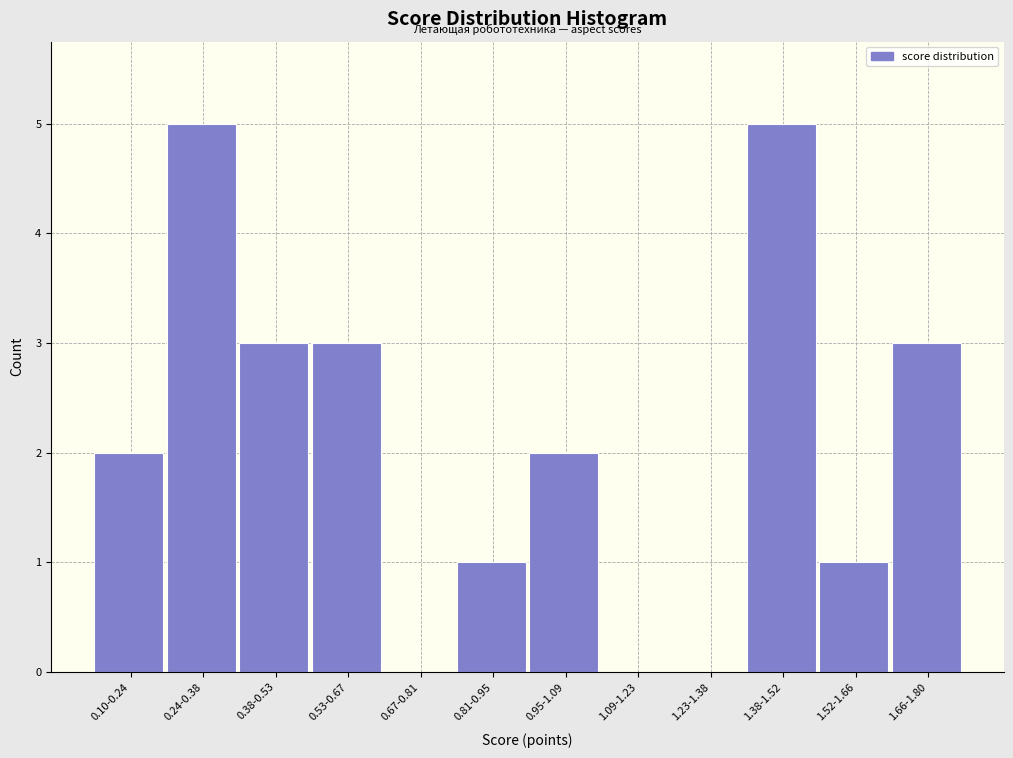

Reading left to right, transcribe all the data shown in this chart.

0.10-0.24=2	0.24-0.38=5	0.38-0.53=3	0.53-0.67=3	0.67-0.81=0	0.81-0.95=1	0.95-1.09=2	1.09-1.23=0	1.23-1.38=0	1.38-1.52=5	1.52-1.66=1	1.66-1.80=3